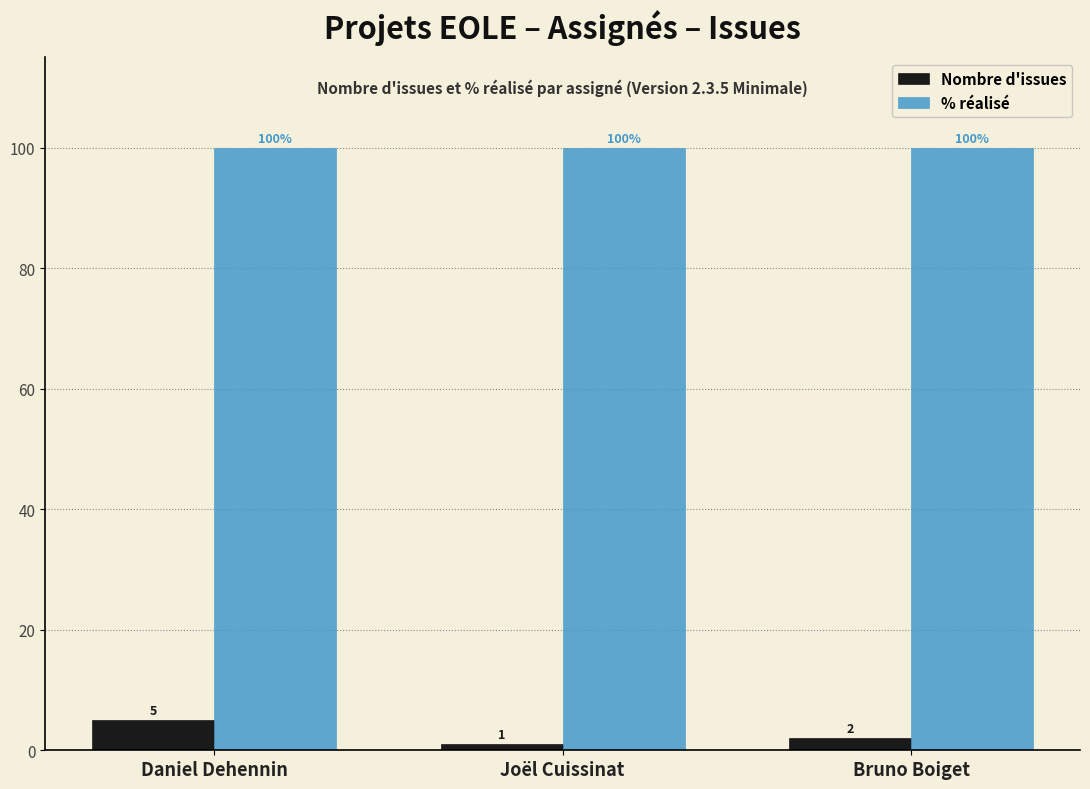

What is the sum of all Nombre d'issues values?

8